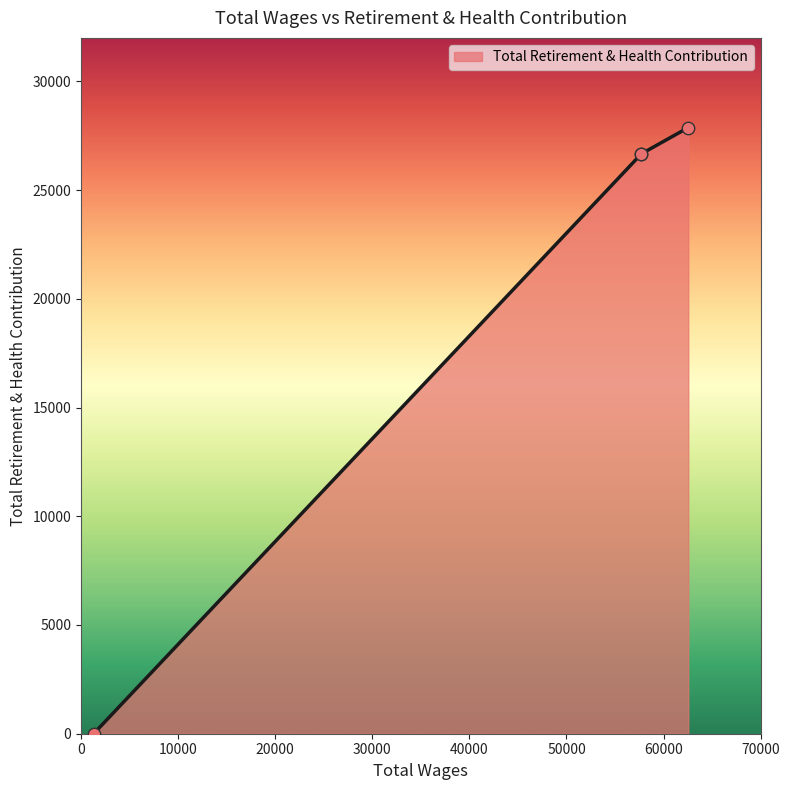

Between 57716.0 and 62542.0, which is larger?

62542.0